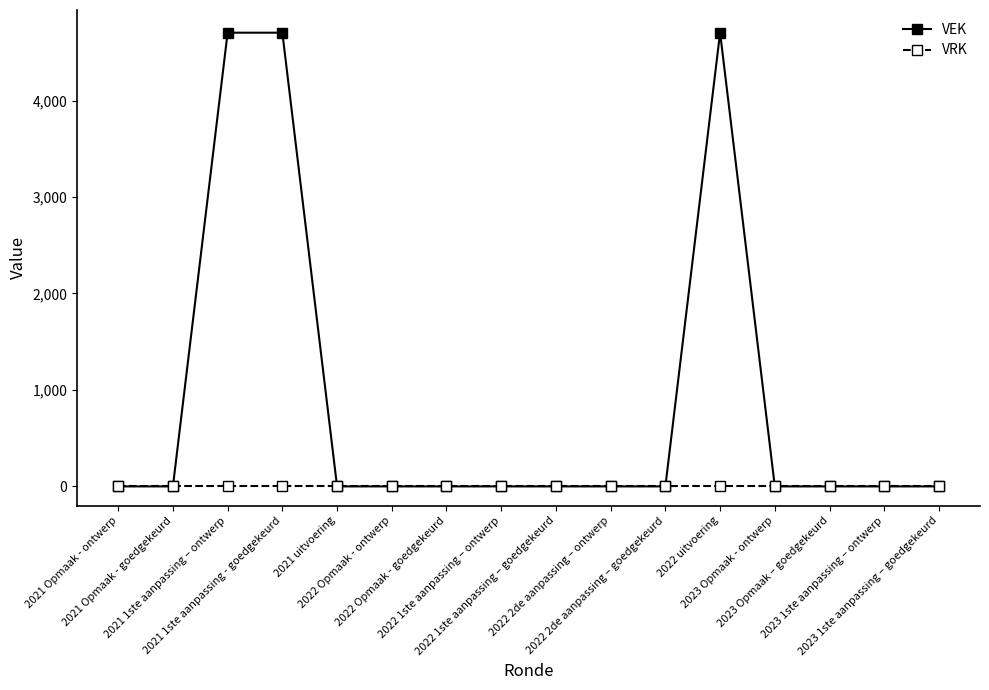

At how many categories does at least one series exceed 677?

3